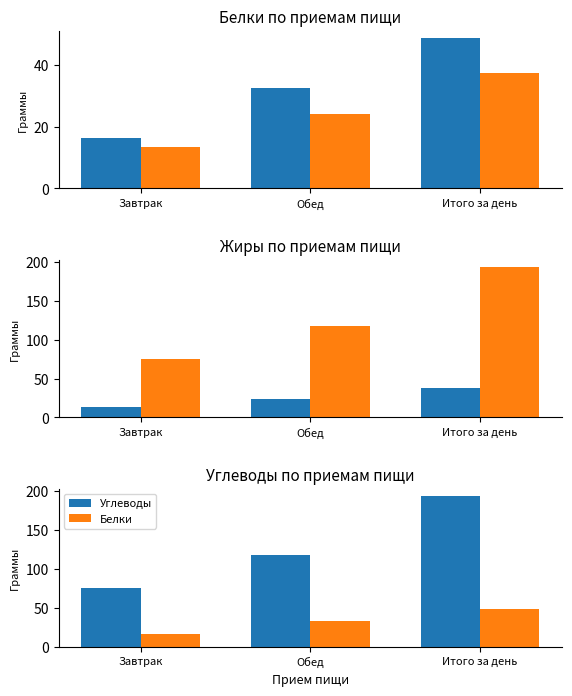

Which series has the widest spread of values?

Углеводы